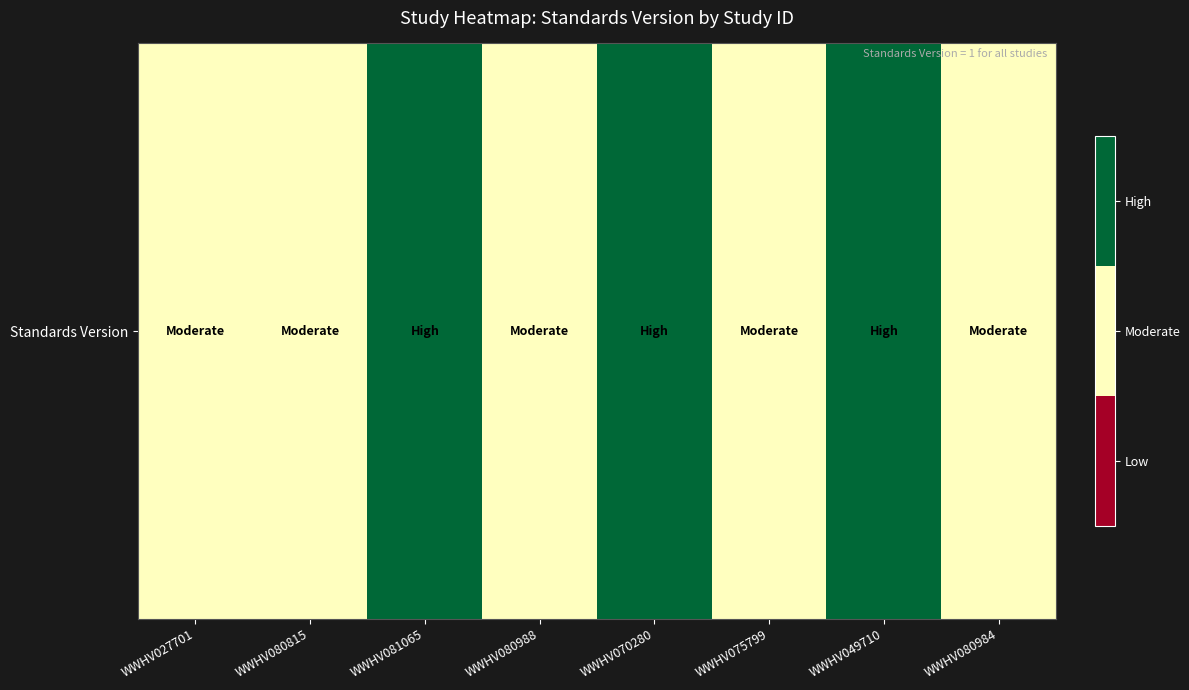

Reading left to right, extract all data points from this chart.

1	1	2	1	2	1	2	1